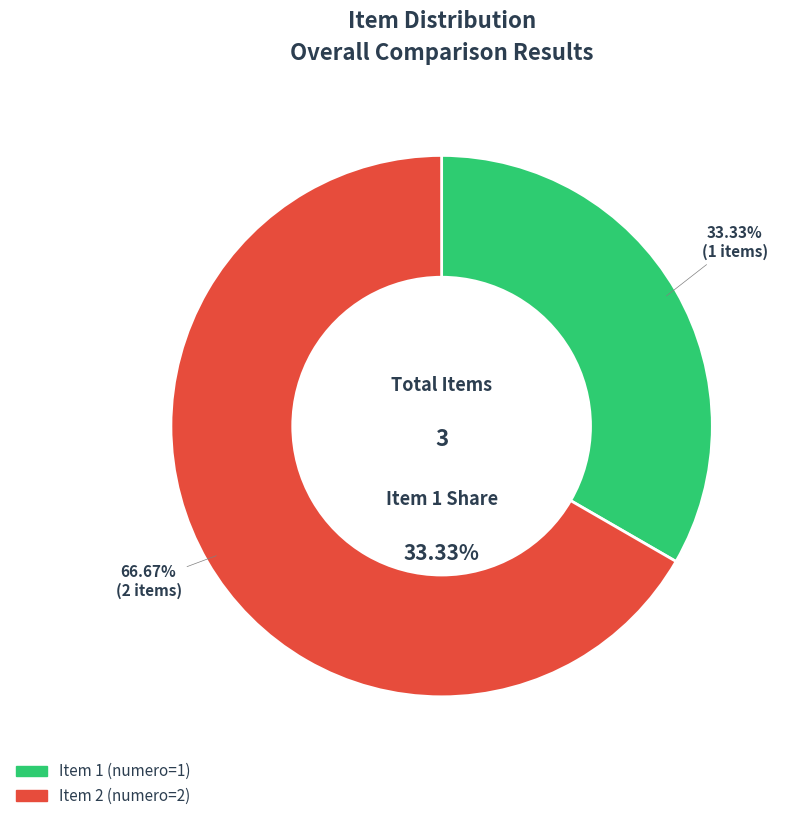

Does kWvmY5ZXqEQ%3D account for over 50% of the chart?

Yes